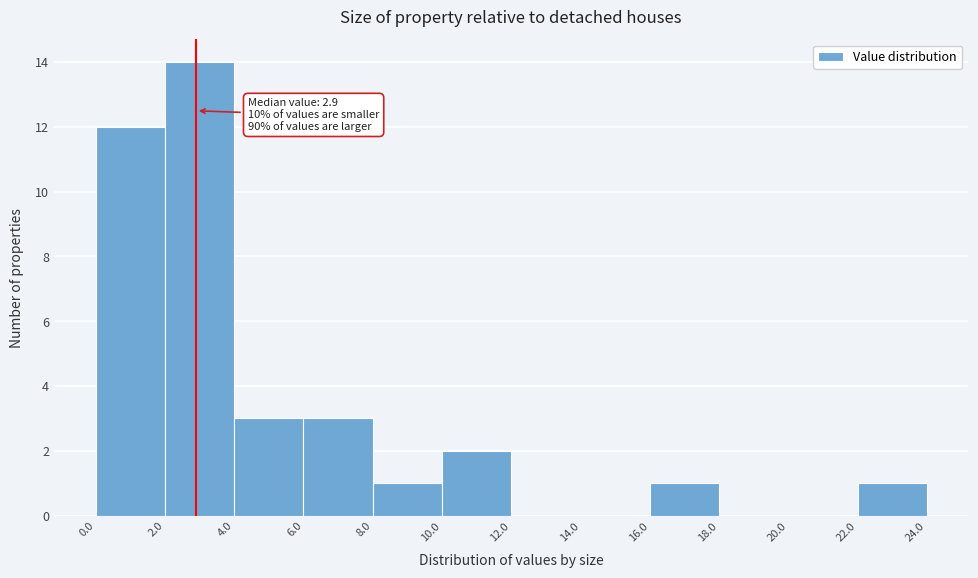

Which range on the x-axis has the tallest bar?

2.0 to 4.0